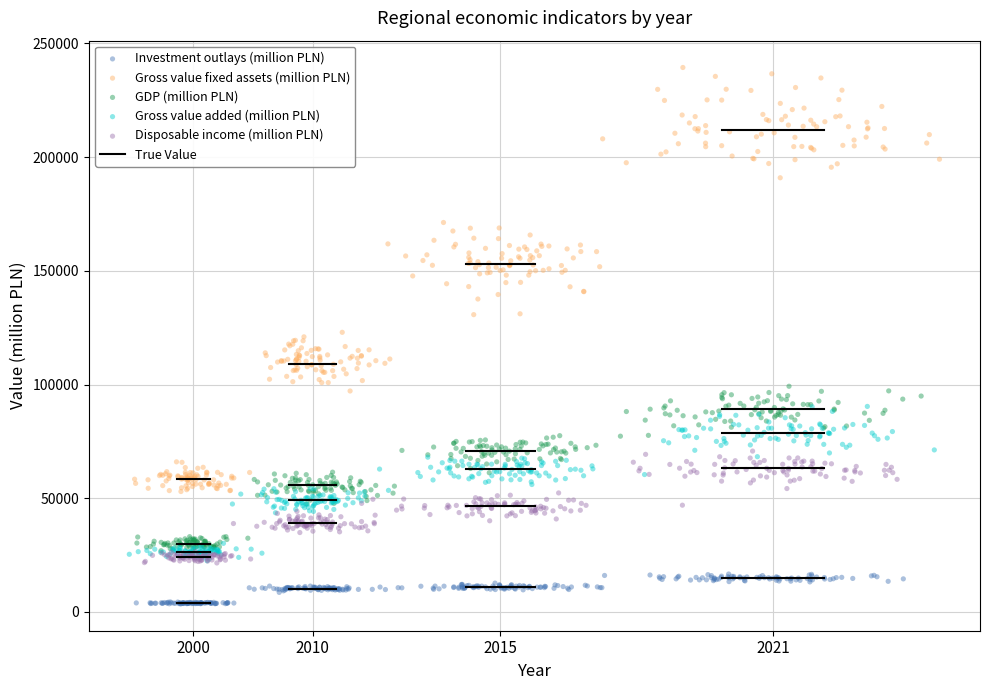

Which series contains the lowest Y value?

Investment outlays (million PLN)